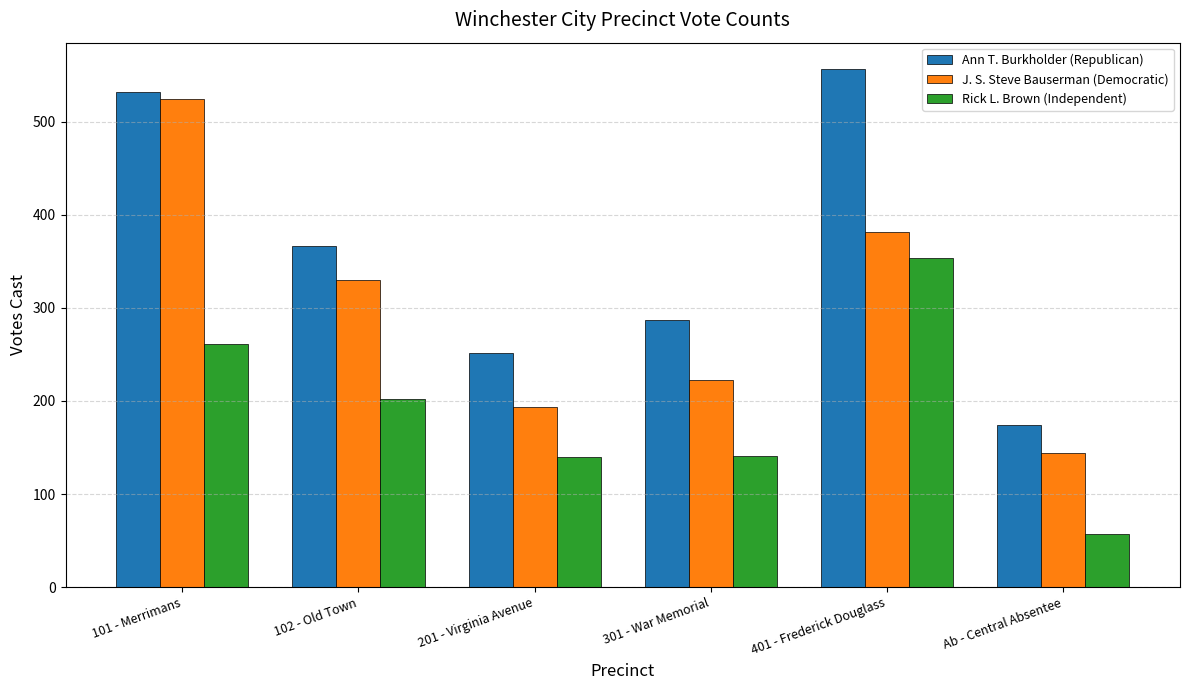

How many bars are there in each group?

3